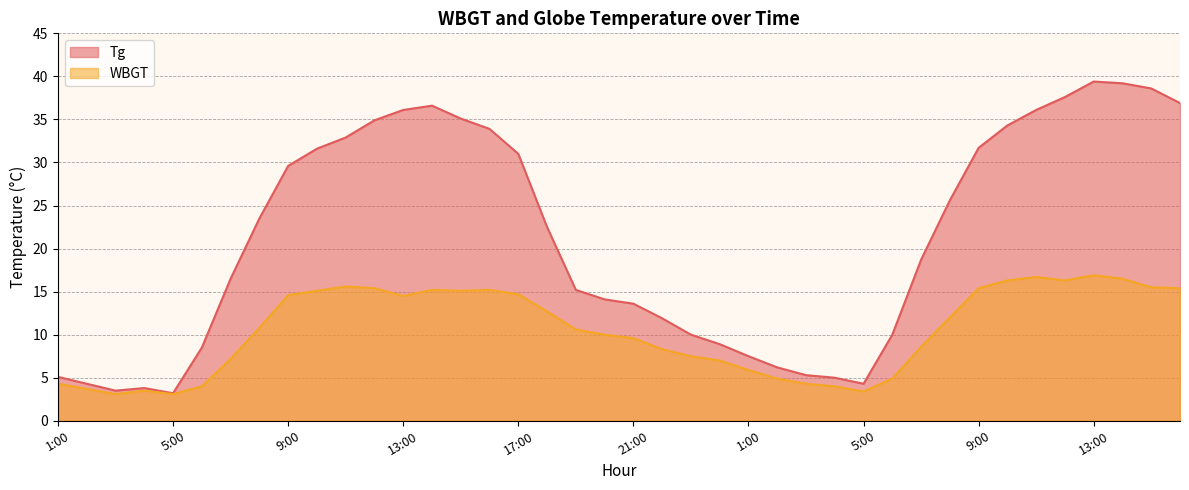

Which series has the largest range (max minus min)?

Tg